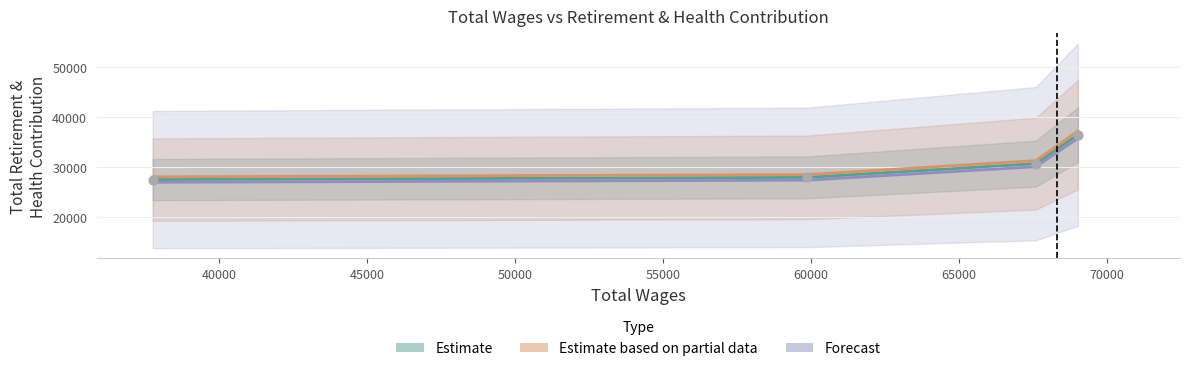

Which series has the largest total across all categories?

Estimate based on partial data